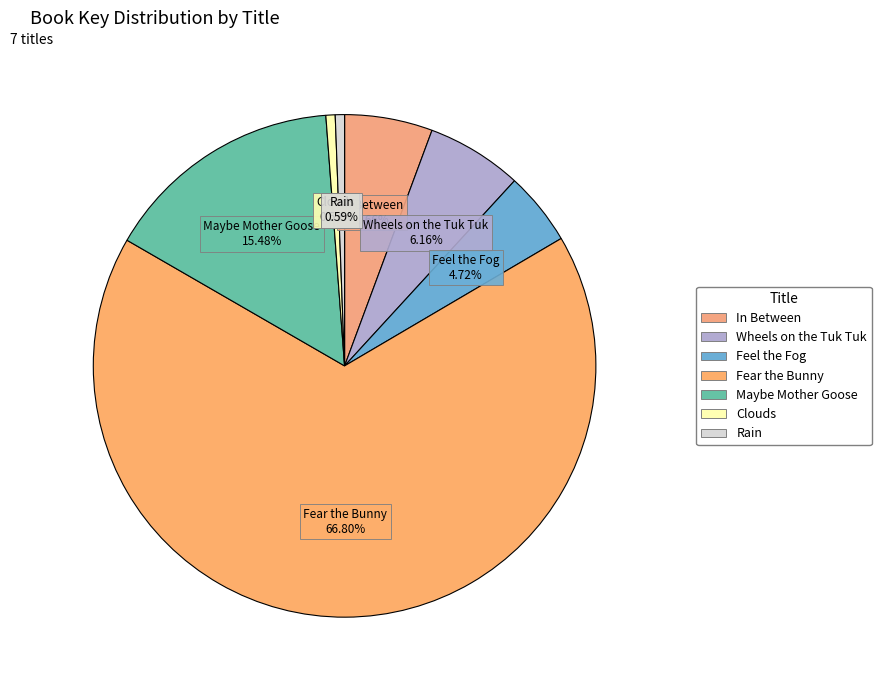

What percentage do In Between and Maybe Mother Goose together represent?

21.1%